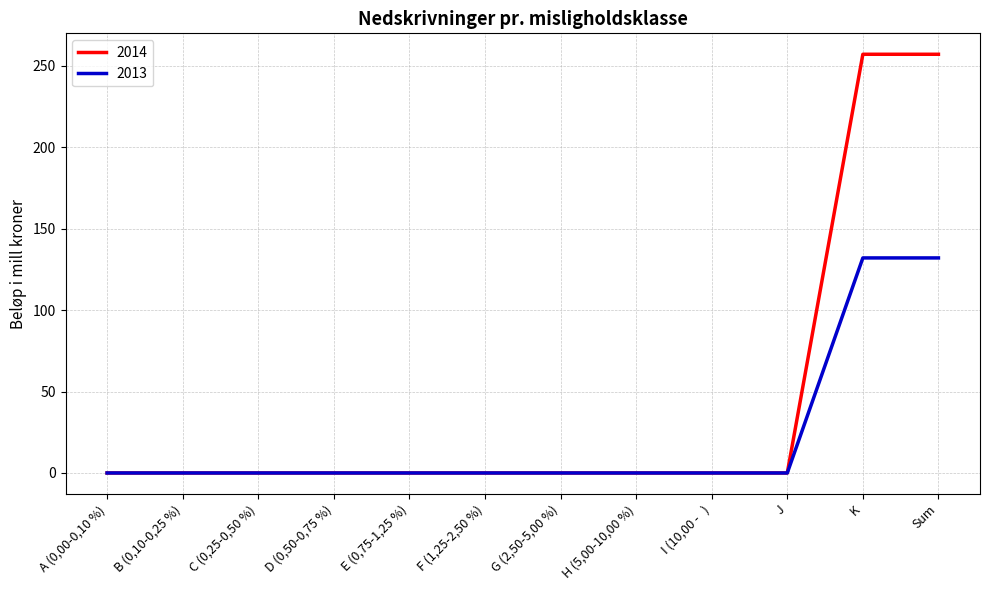

Read the 2013 value at Sum, to the nearest 50.

150